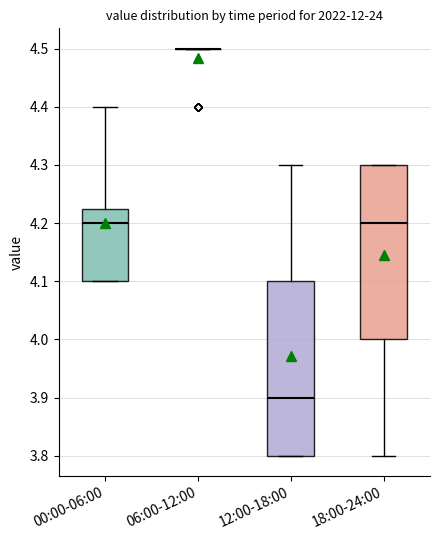

Reading left to right, read every box against the y-axis: the position of its median line, the range the box covers, and the ends of its whiskers. The values are not printed on the chart, so give them approximately, as read against the axis.

00:00-06:00: median 4.20, box 4.10 to 4.23, whiskers 4.10 to 4.40
06:00-12:00: box collapsed to a line at 4.50, whiskers 4.50 to 4.50
12:00-18:00: median 3.90, box 3.80 to 4.10, whiskers 3.80 to 4.30
18:00-24:00: median 4.20, box 4.00 to 4.30, whiskers 3.80 to 4.30